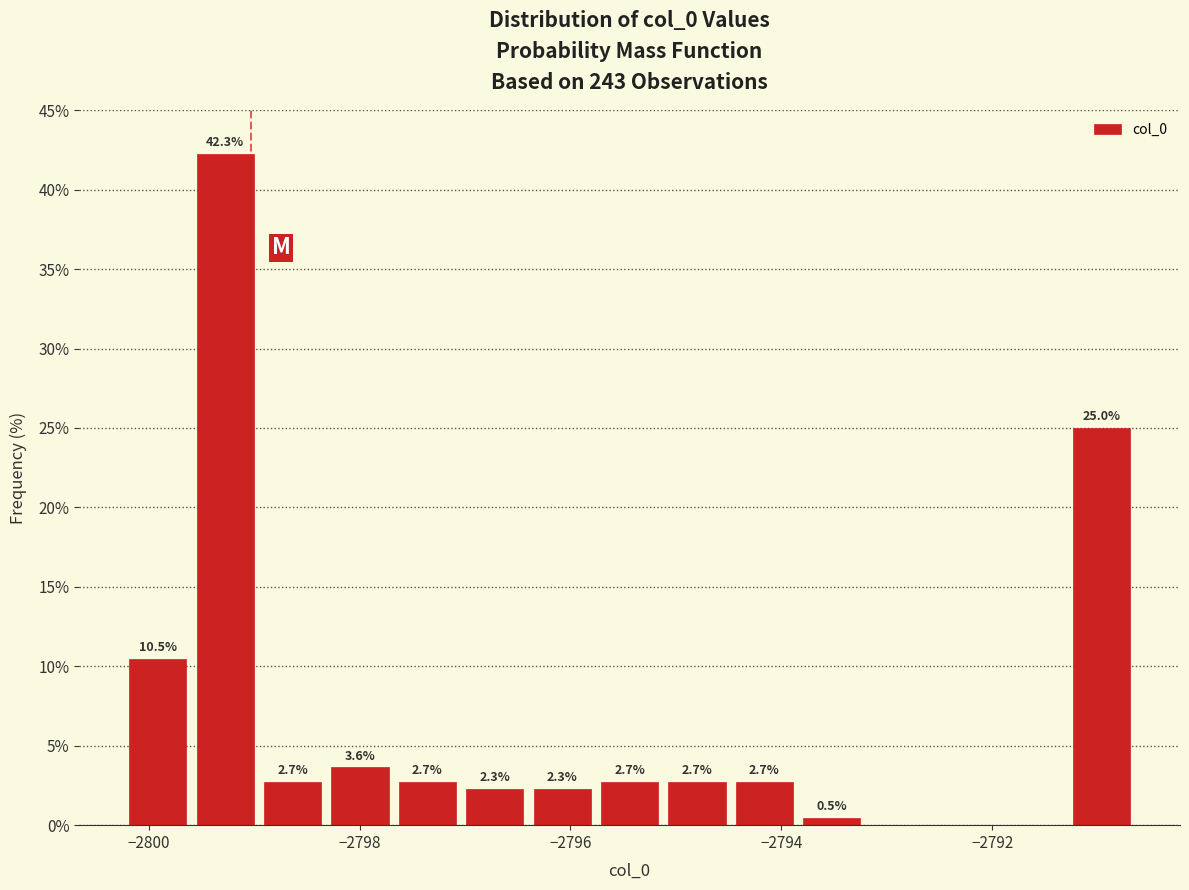

Read against the x-axis, roughly where is the centre of the tallest bar?

-2799.2